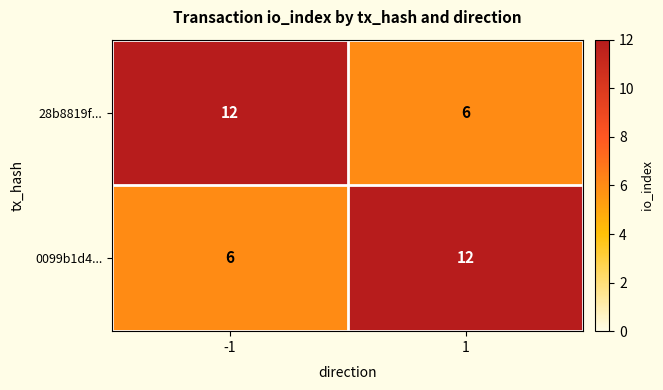

Reading left to right, transcribe all the data shown in this chart.

28b8819f...: 12	6
0099b1d4...: 6	12